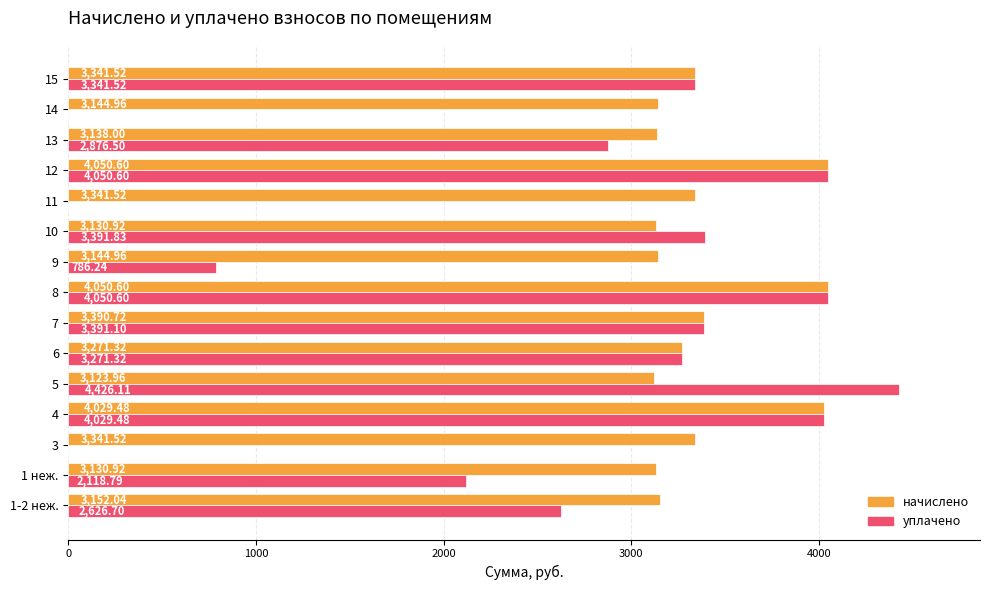

What is the sum of the уплачено values at 1-2 неж. and 15?

5968.2